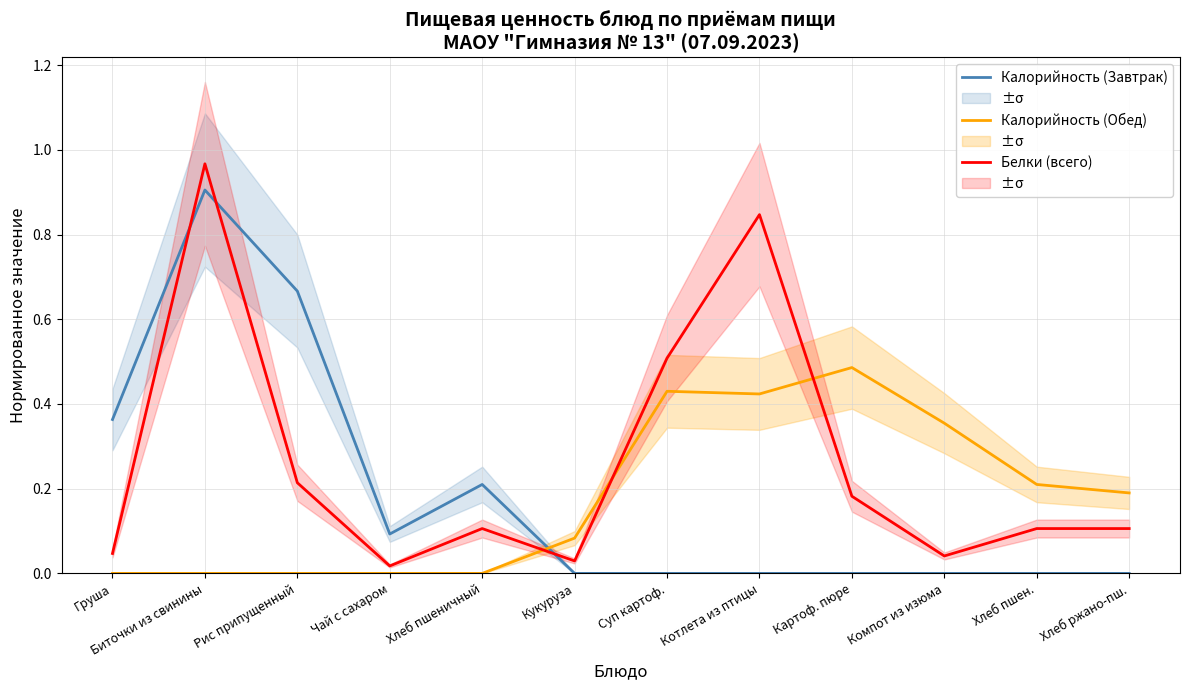

At which label is Калорийность (Обед) closest to 0?

Груша